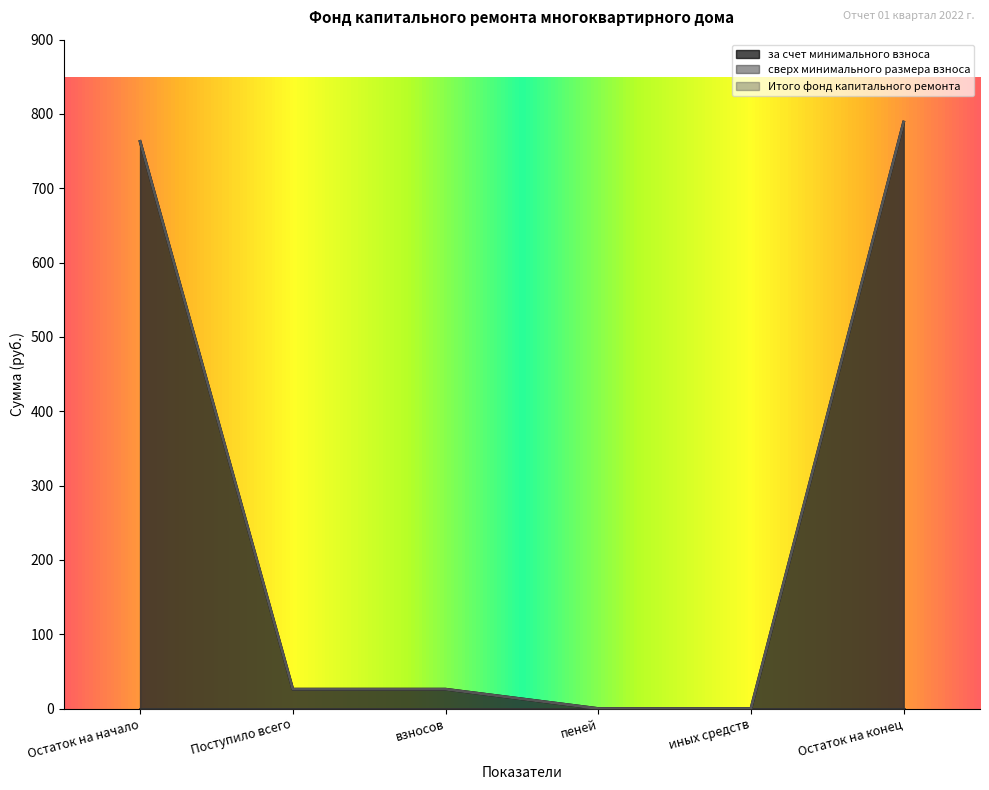

Rank the categories by Итого фонд капитального ремонта value from lowest to highest.

пеней, иных средств, Поступило всего, взносов, Остаток на начало, Остаток на конец